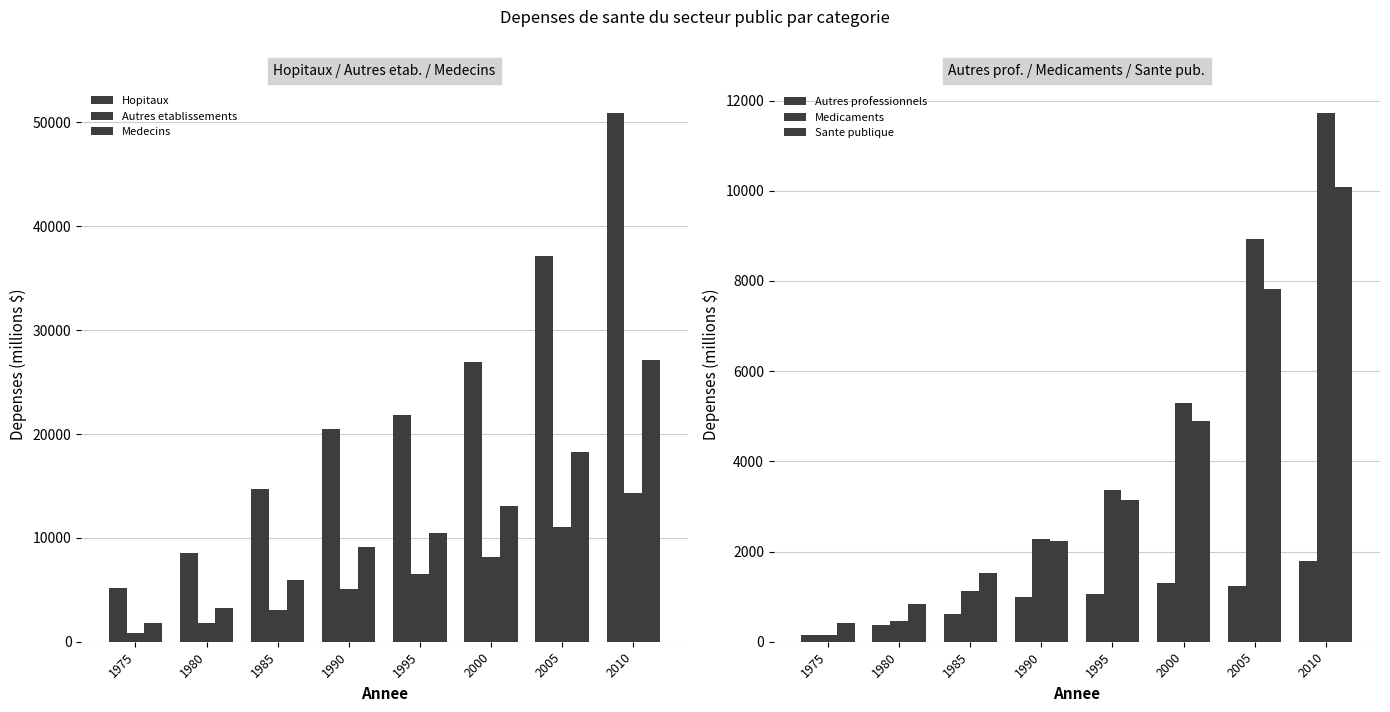

Rank the series by their maximum value, from highest to lowest.

Hopitaux, Medecins, Autres etablissements, Medicaments, Sante publique, Autres professionnels